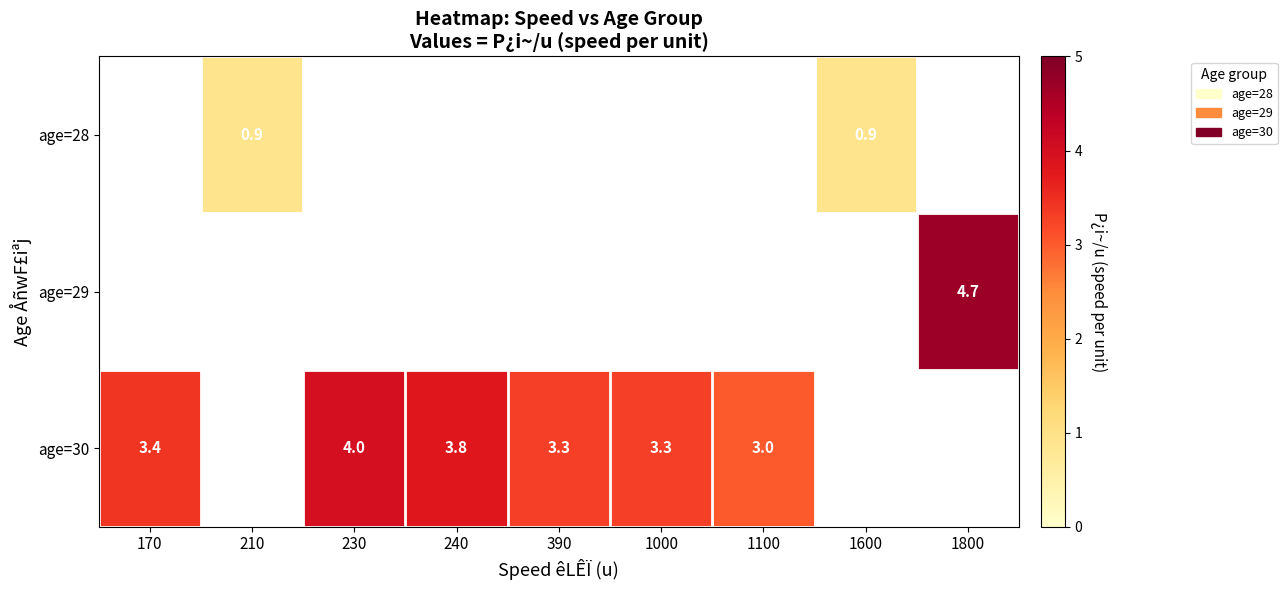

Is it true that age=28 equals 0.9 at 1600?

True